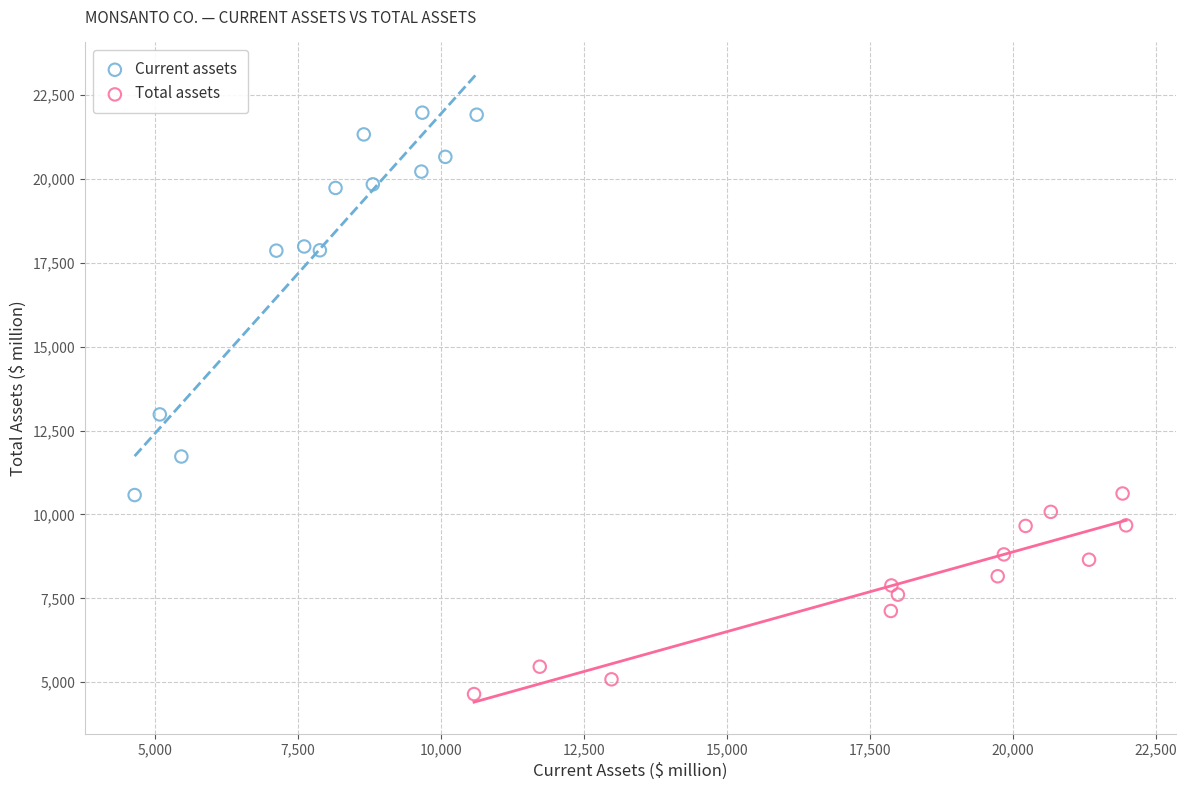

Which series contains the lowest Y value?

Total assets